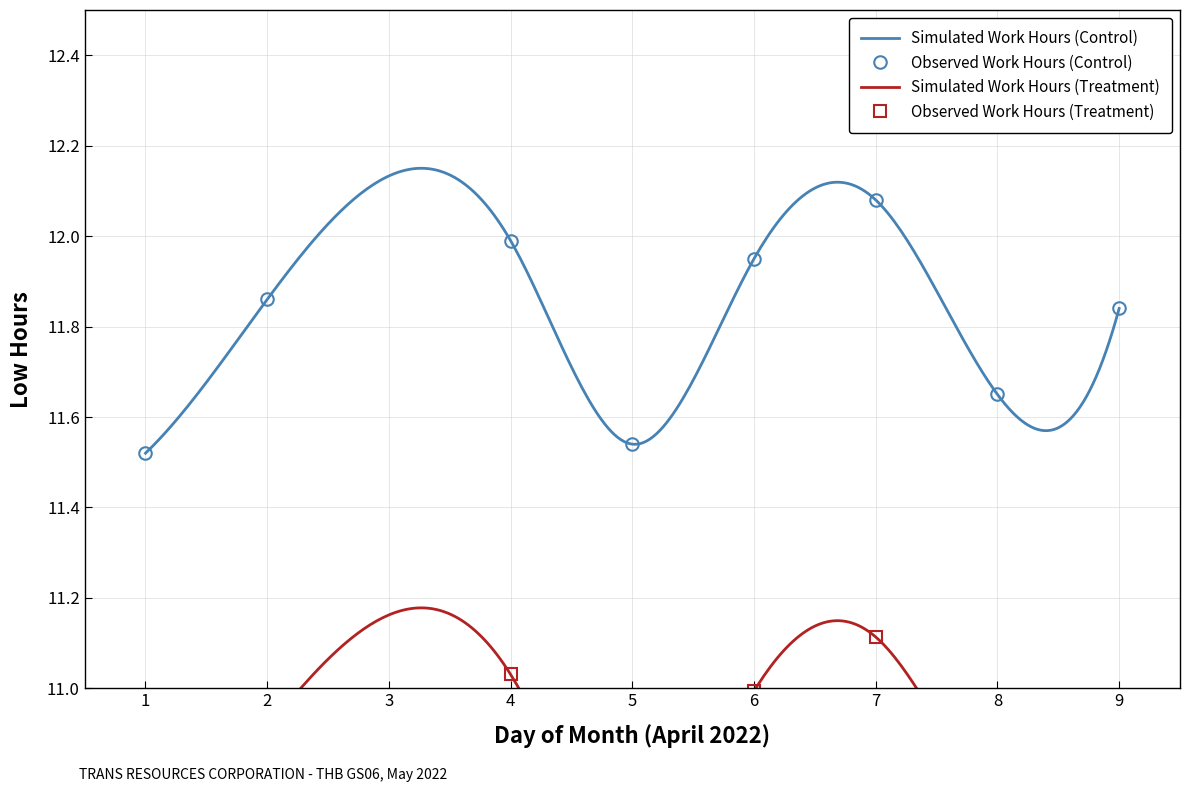

The value at 1 is 11.5. True or false?

True